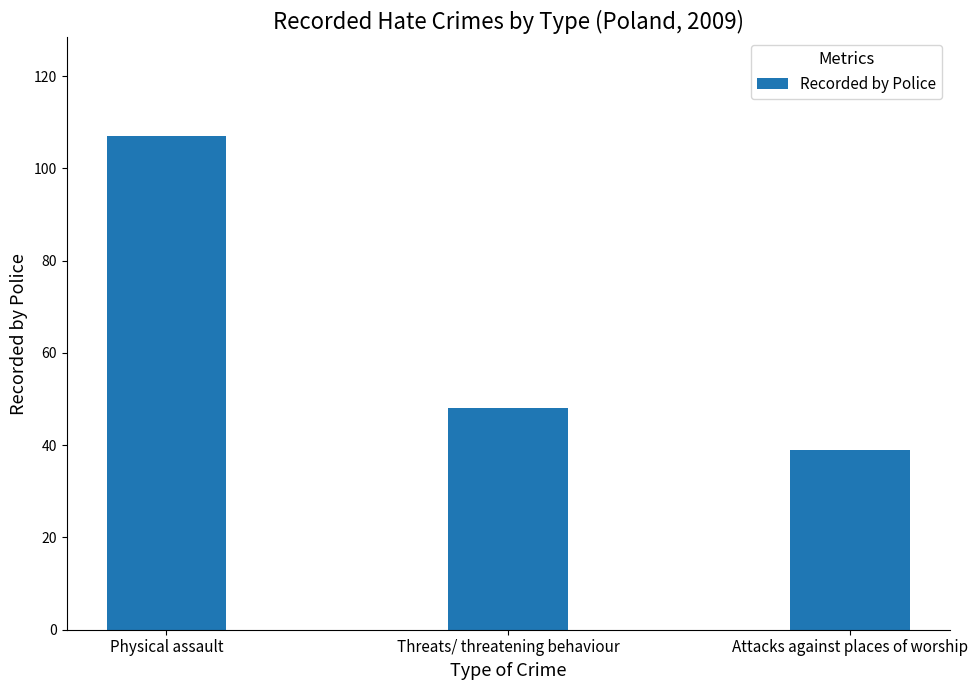

Count the number of categories in the chart.

3